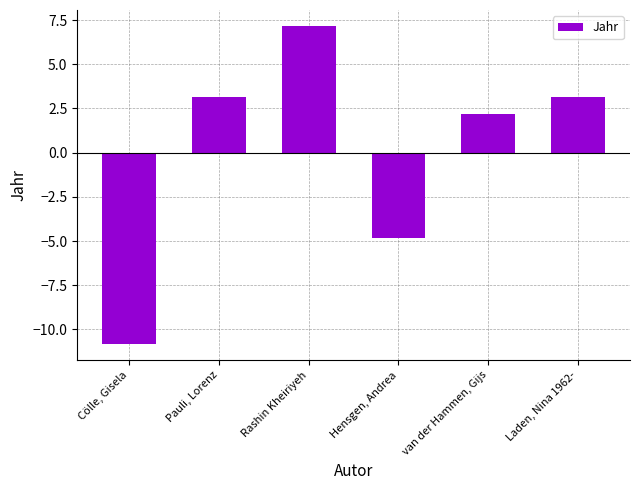

What is the minimum value shown in the chart?

-10.8